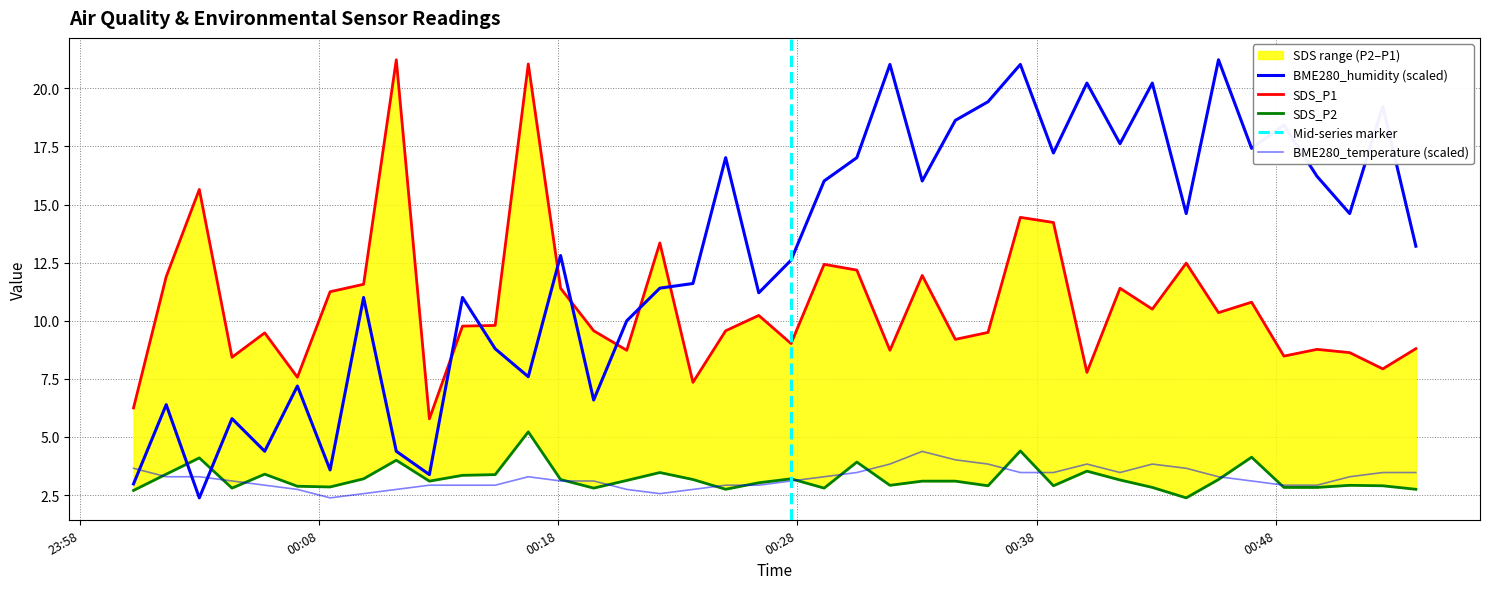

What is the total value across all series at 23:58?

15.6